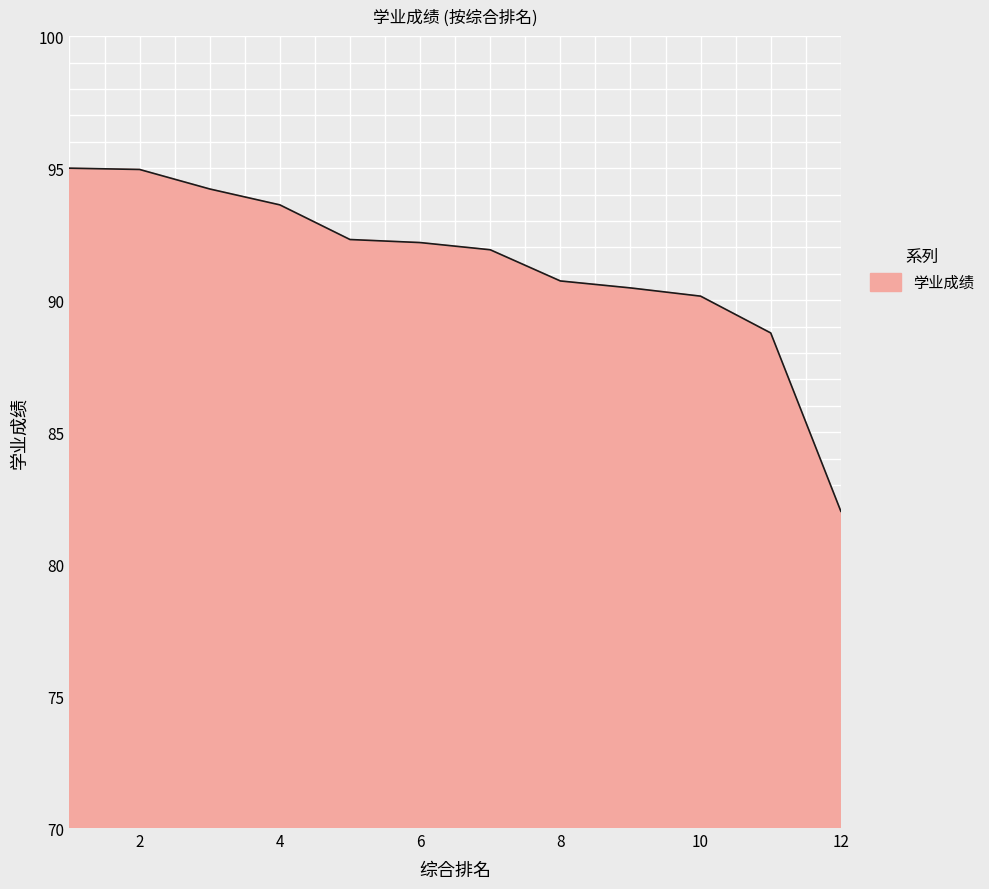

What is the smallest value displayed?

82.0